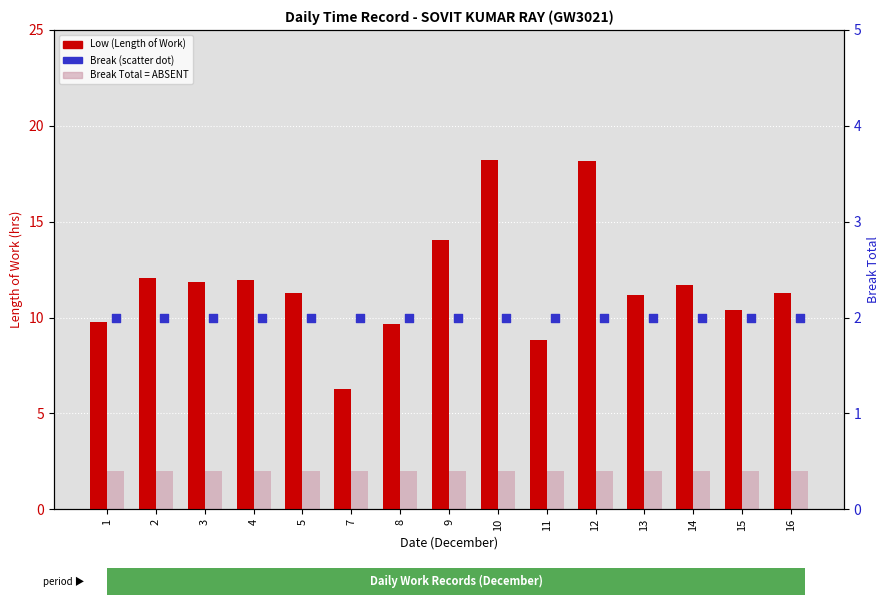

Is the value of Low (Length of Work) at 11 greater than the value of Break (Absent) at 16?

Yes